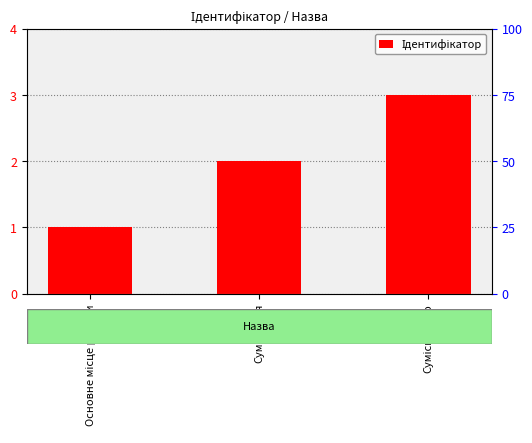

Count the number of values greater than 2.

1